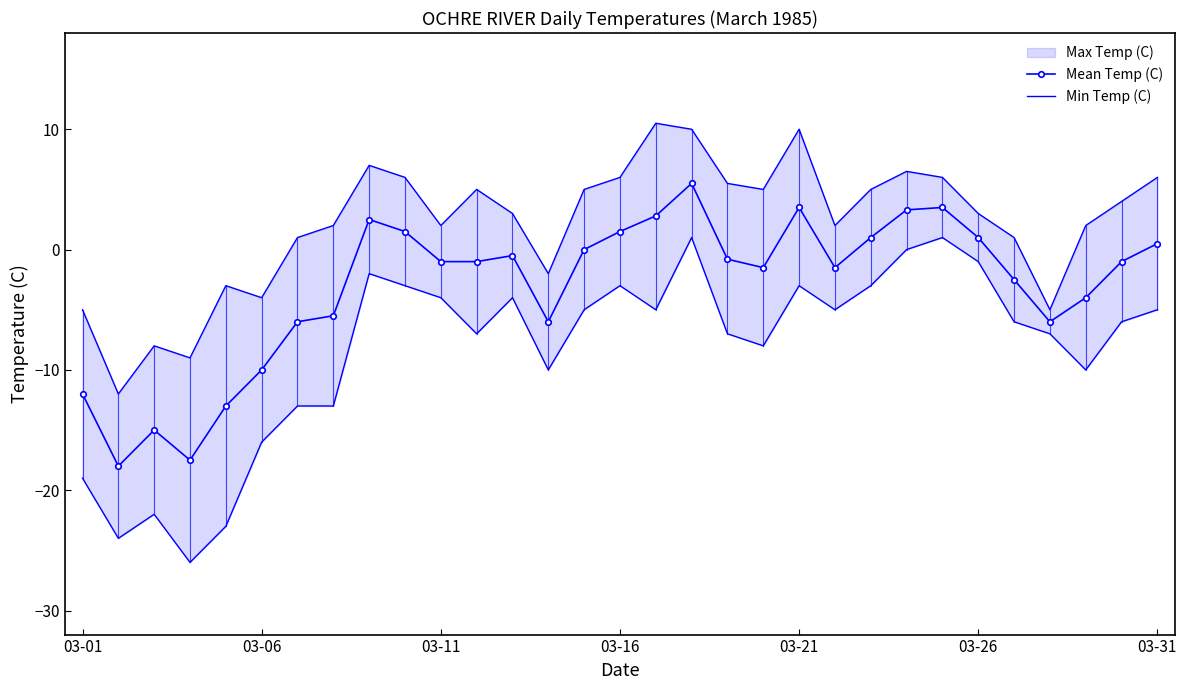

True or false: Mean Temp (C) and Min Temp (C) intersect in this chart.

False